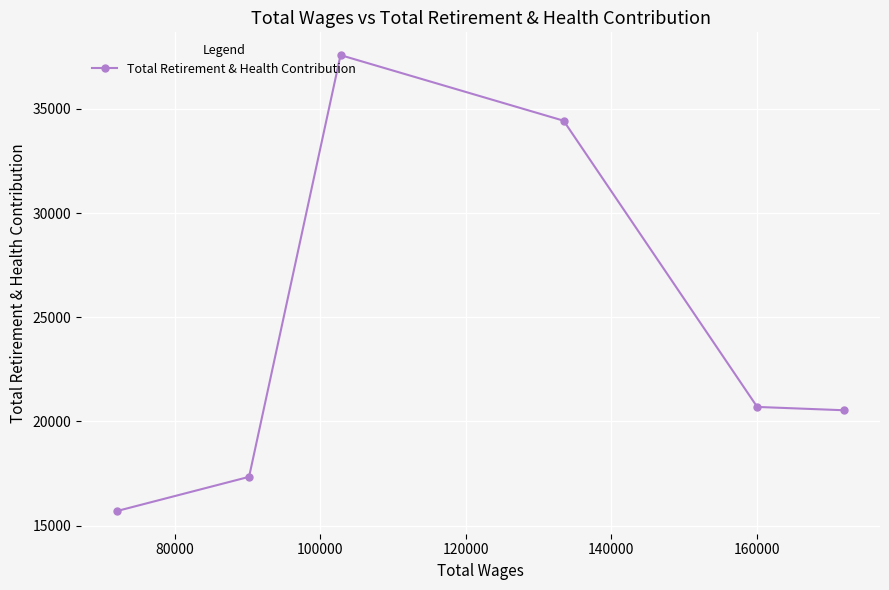

What is the value of the 1st point from the left?

15700